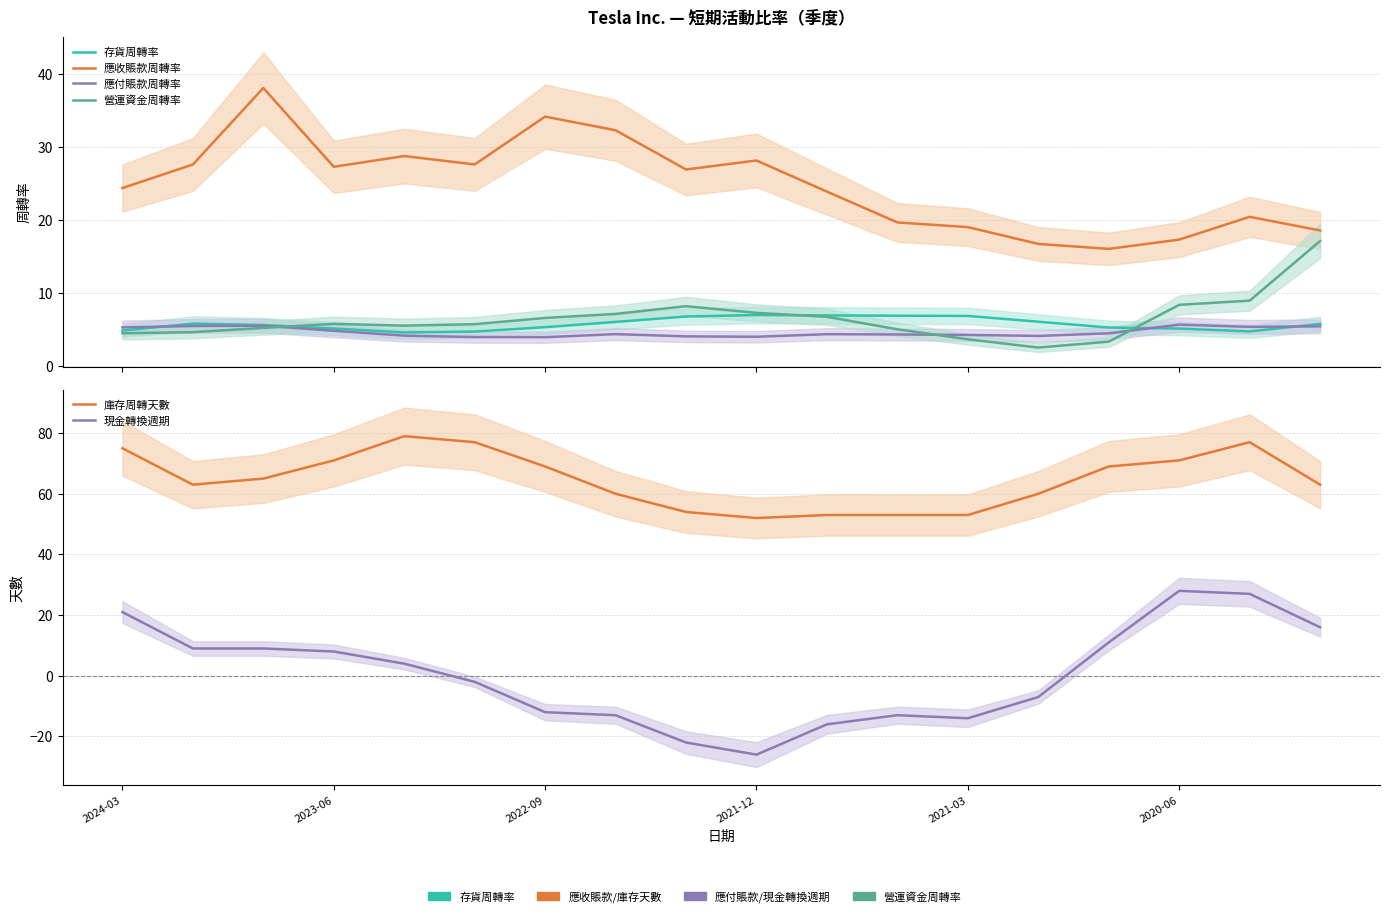

True or false: 營運資金周轉率 has a value of 6.7 at 10.

True